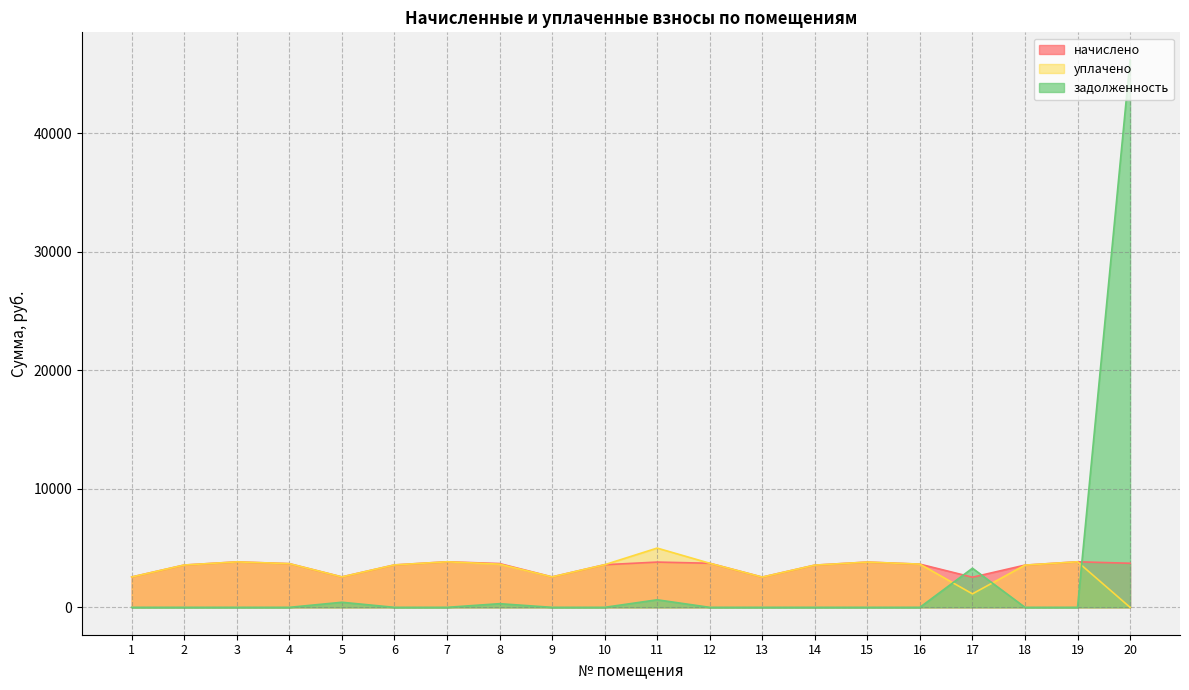

Is it true that начислено equals 3560.4 at 18?

True